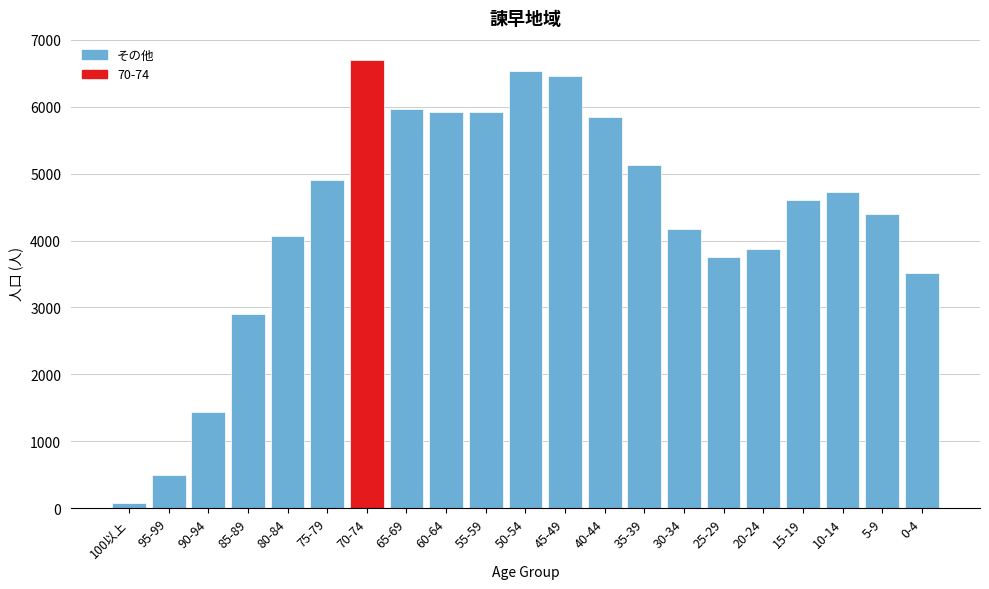

Which category has the lowest value across all series?

100以上